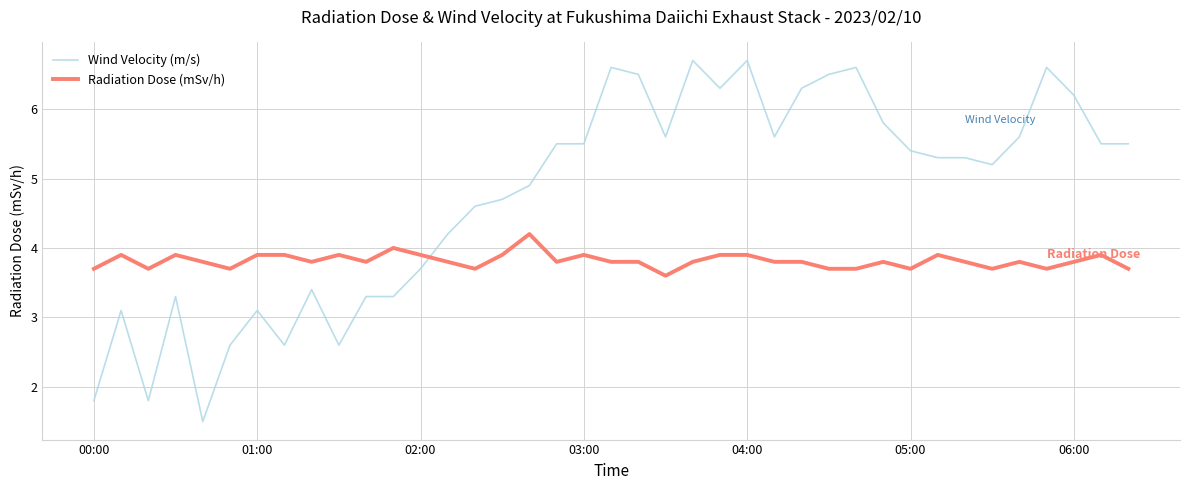

How many lines are shown in the chart?

2